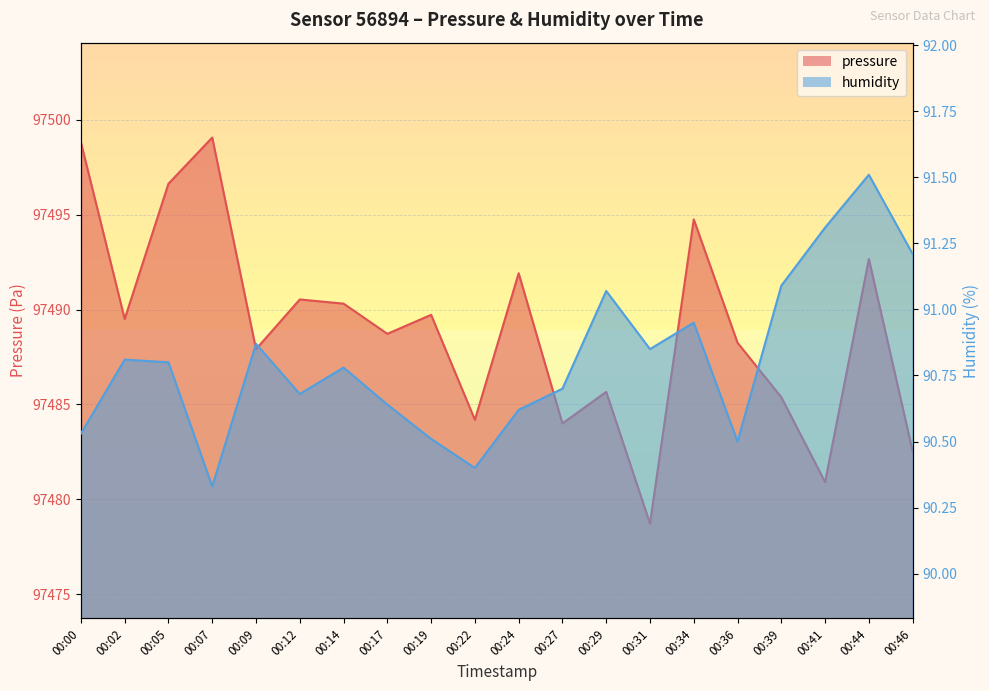

How many series are shown in this chart?

2